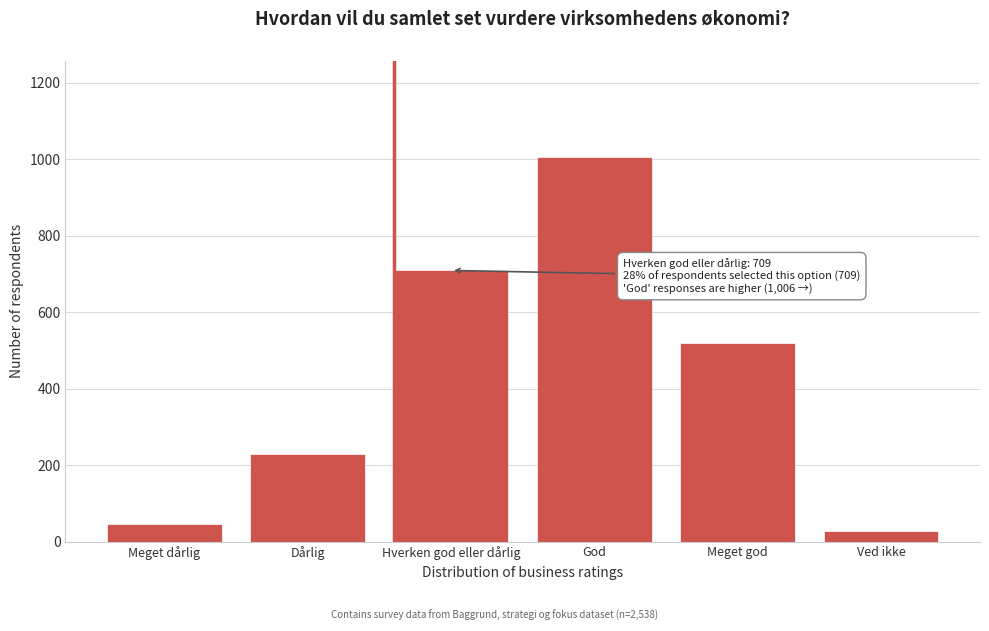

Reading right to left, what are all the values shown in this chart?

28	520	1006	709	229	46